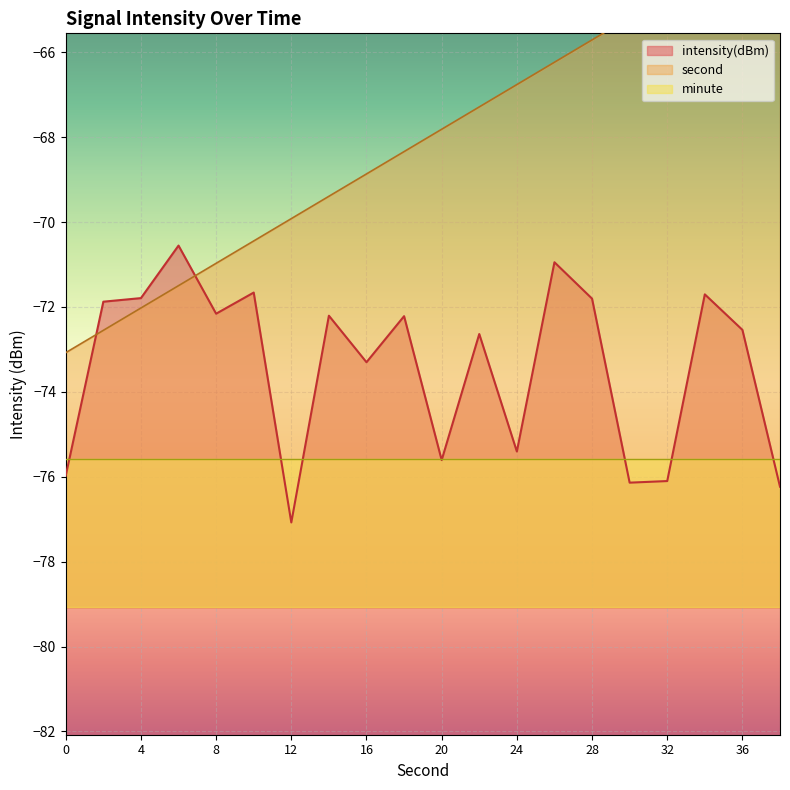

What is the lowest value of the intensity(dBm) series?

-77.1